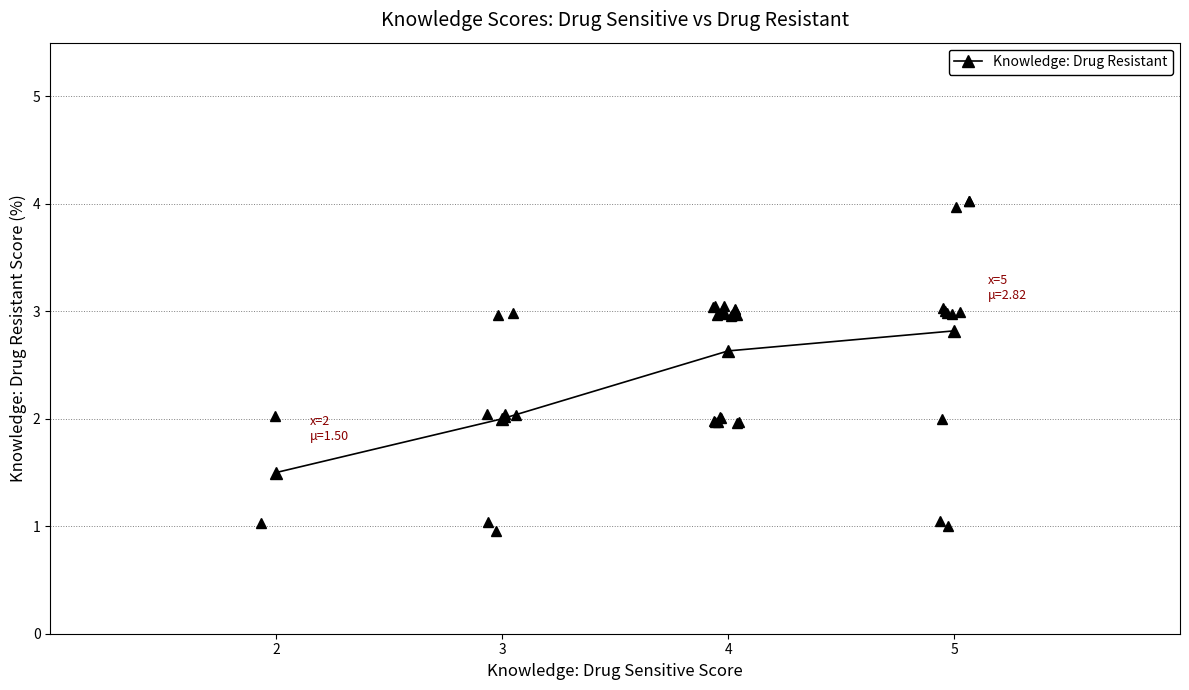

Reading left to right, extract all data points from this chart.

2=1.5	3=2.0	4=2.6	5=2.8